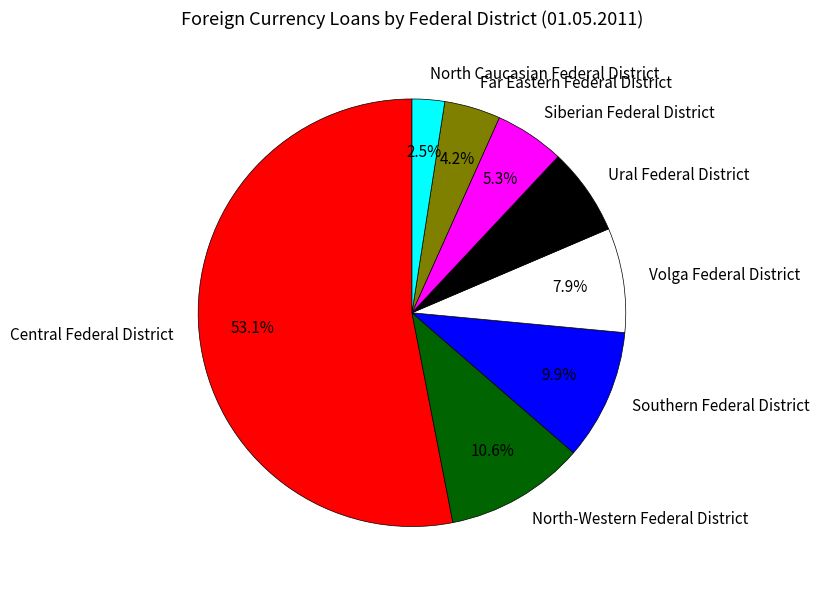

To the nearest percent, what is the difference between the Siberian Federal District and Far Eastern Federal District slice percentages?

1%